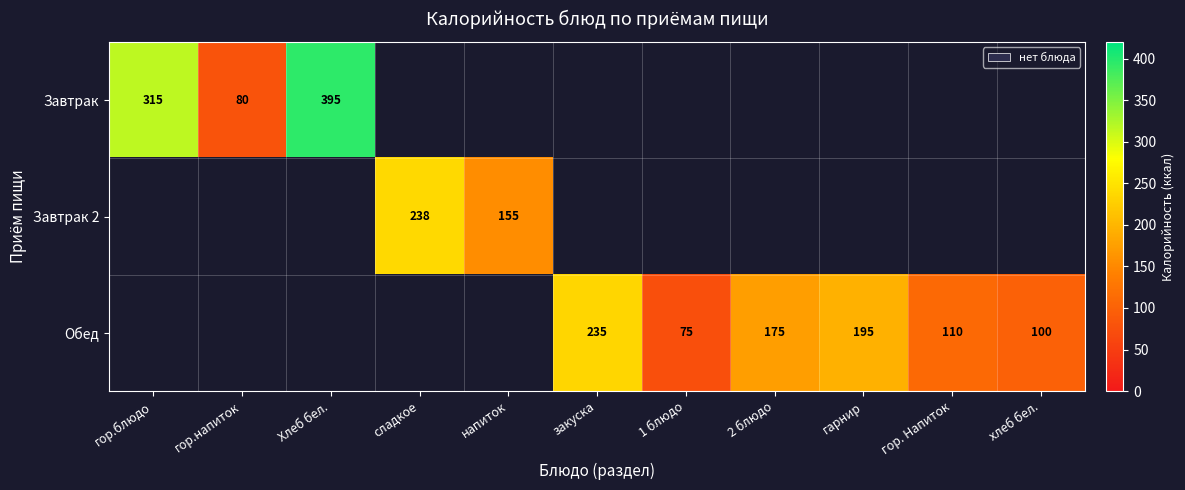

The Обед series shows 100 at хлеб бел.. True or false?

True